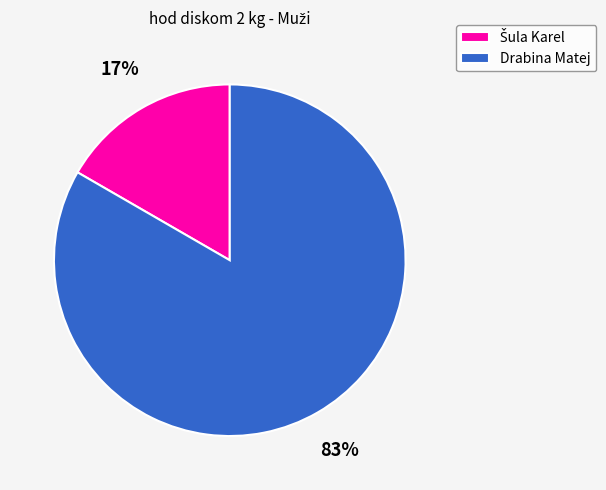

How many slices are in this pie chart?

2